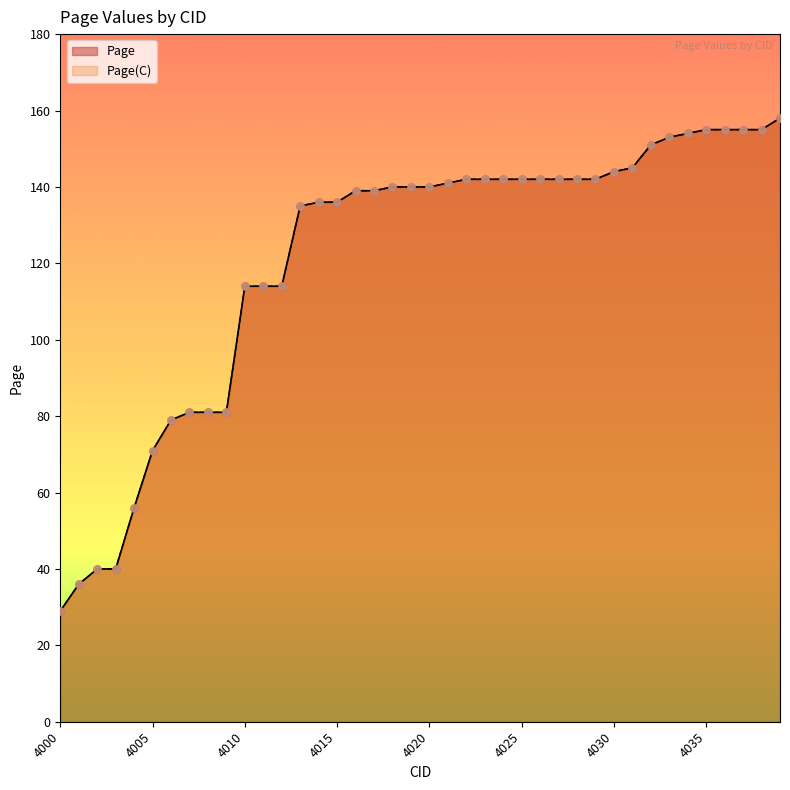

At how many categories does at least one series exceed 114?

27